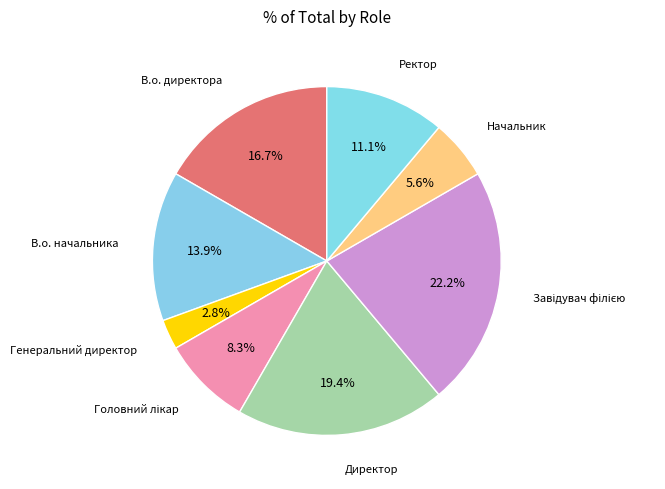

Does Генеральний директор represent more than half of the total?

No